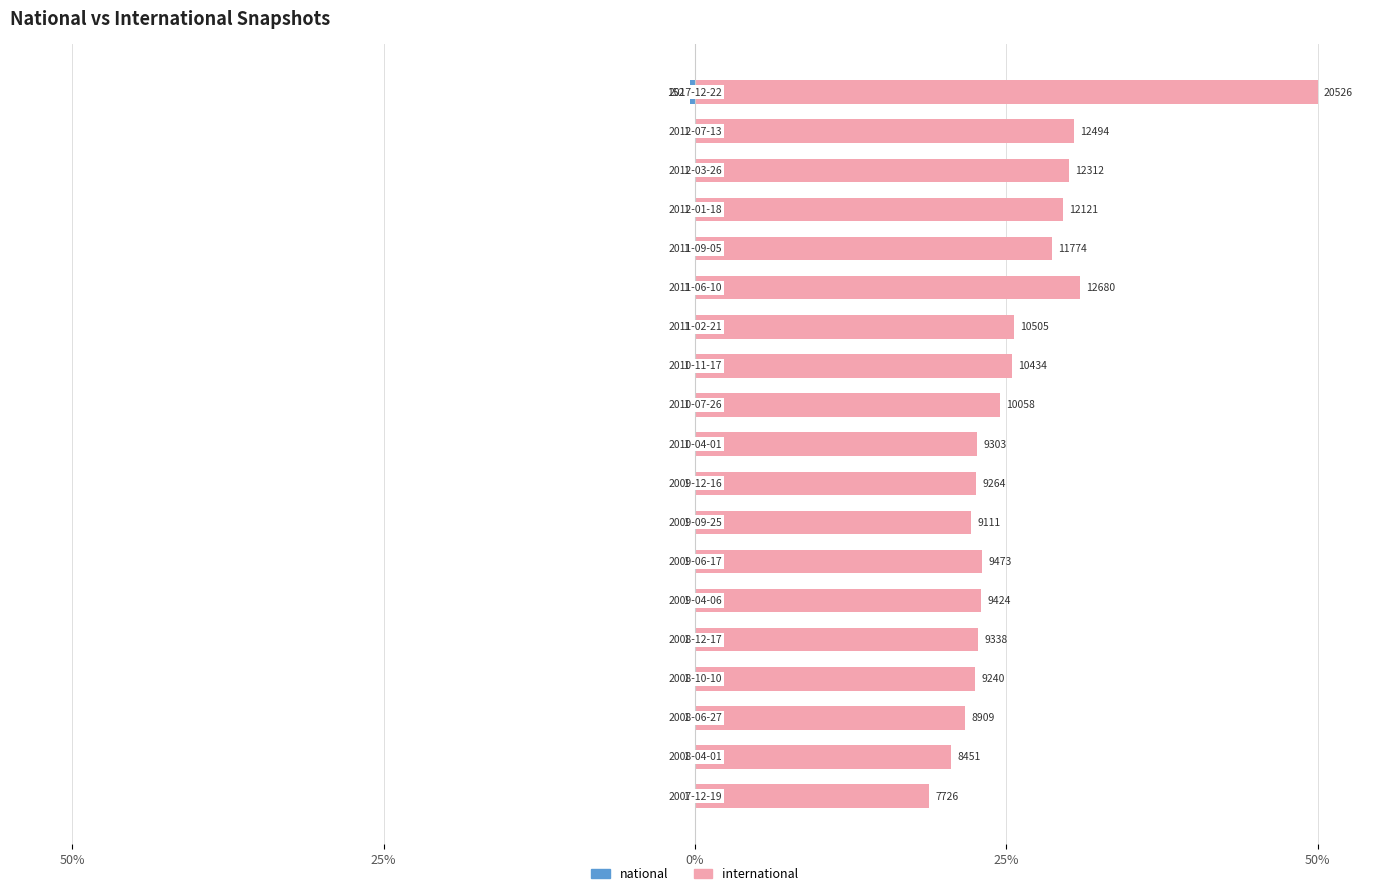

Which series has the widest spread of values?

international